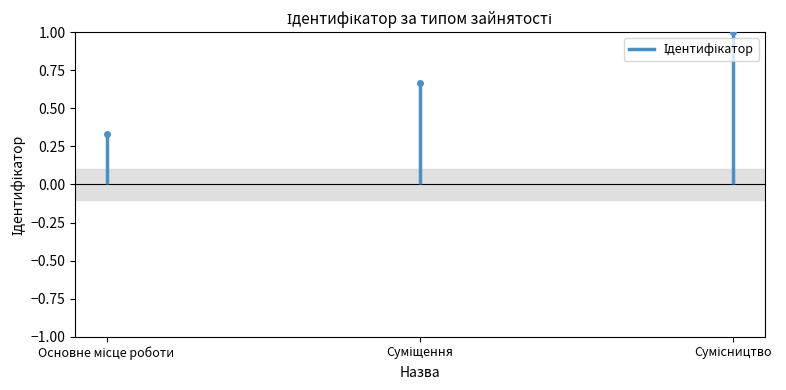

Which label corresponds to the smallest value in the chart?

Основне місце роботи